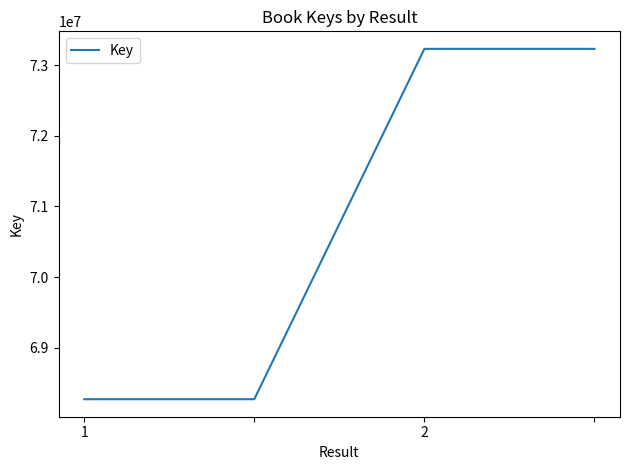

What is the maximum value shown in the chart?

73230757